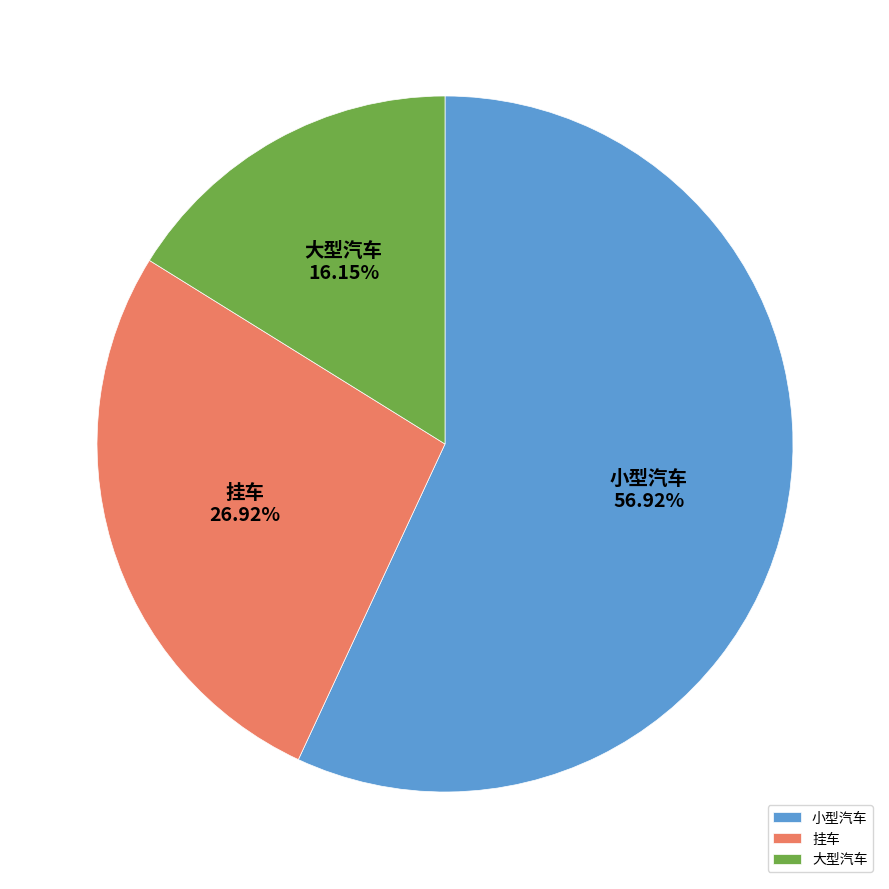

Combined, what portion of the pie is 小型汽车 and 挂车?

83.8%